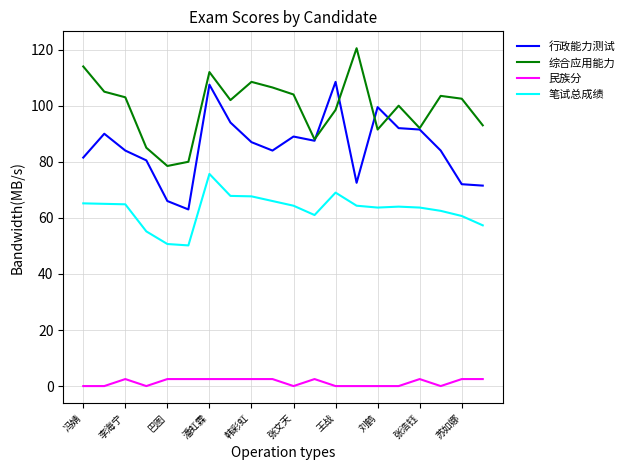

What is the difference between the maximum and minimum values in the 民族分 series?

2.5